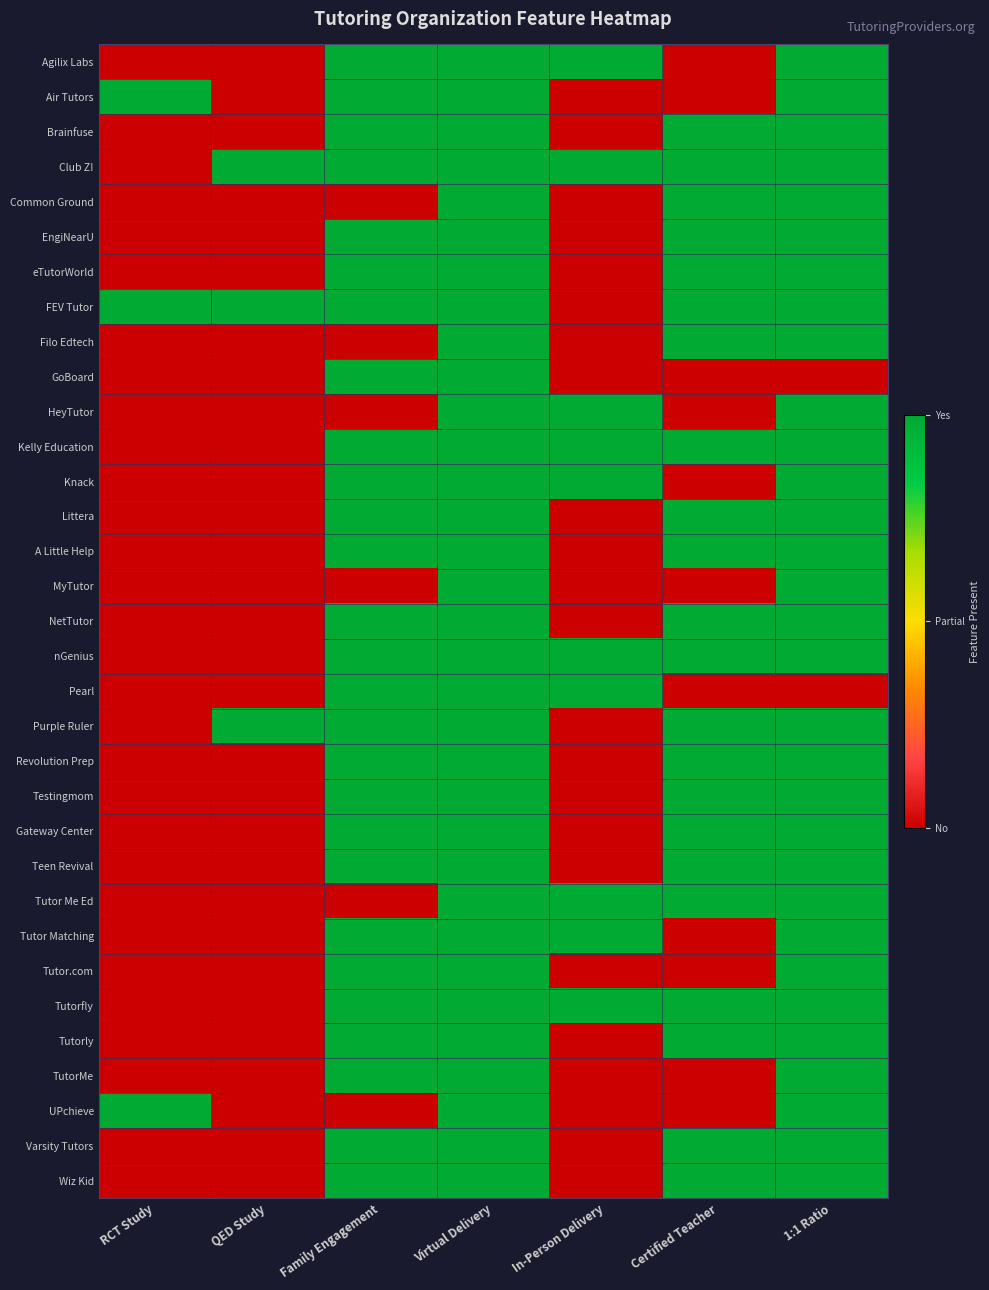

Between Family Engagement and Virtual Delivery, which is larger?

Family Engagement